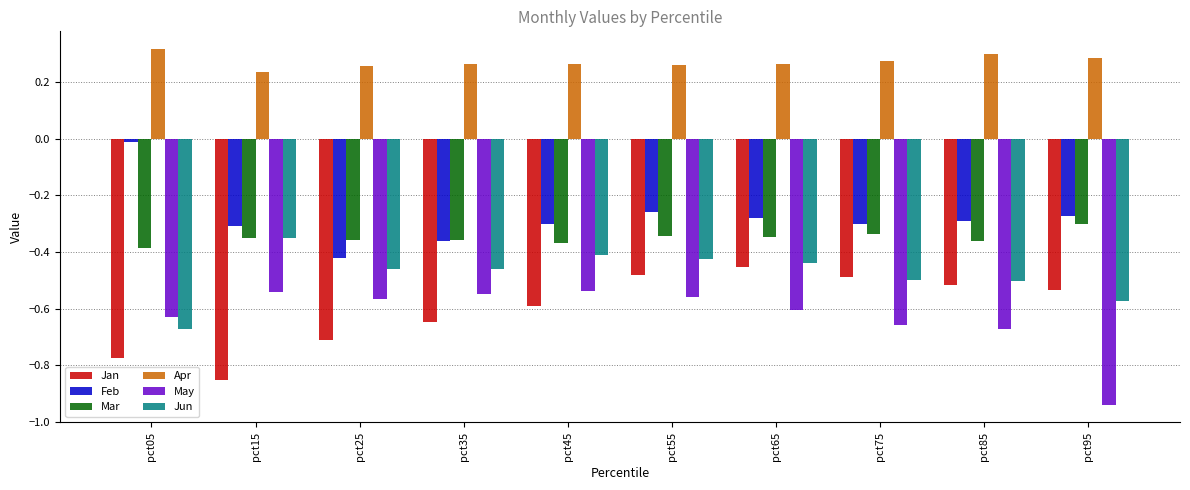

Which category has the lowest value across all series?

pct95